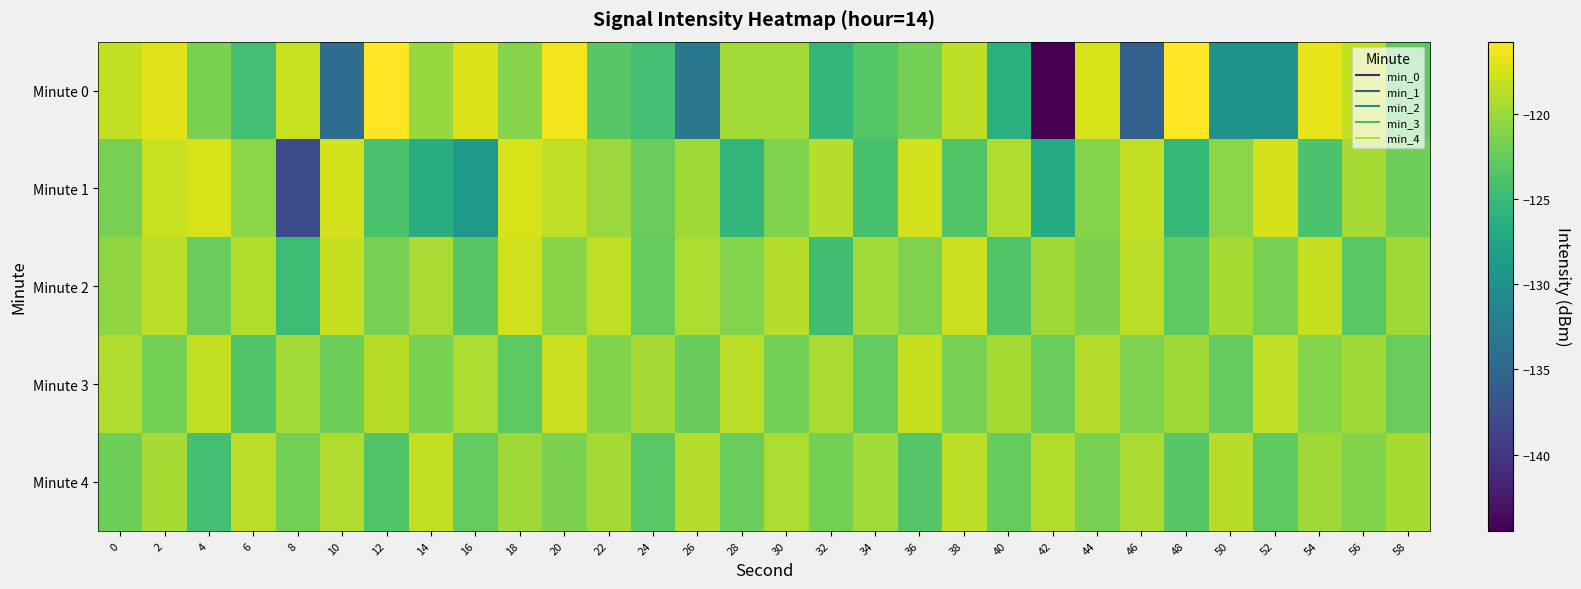

Between 44 and 56, which series saw the biggest shift?

Minute 2